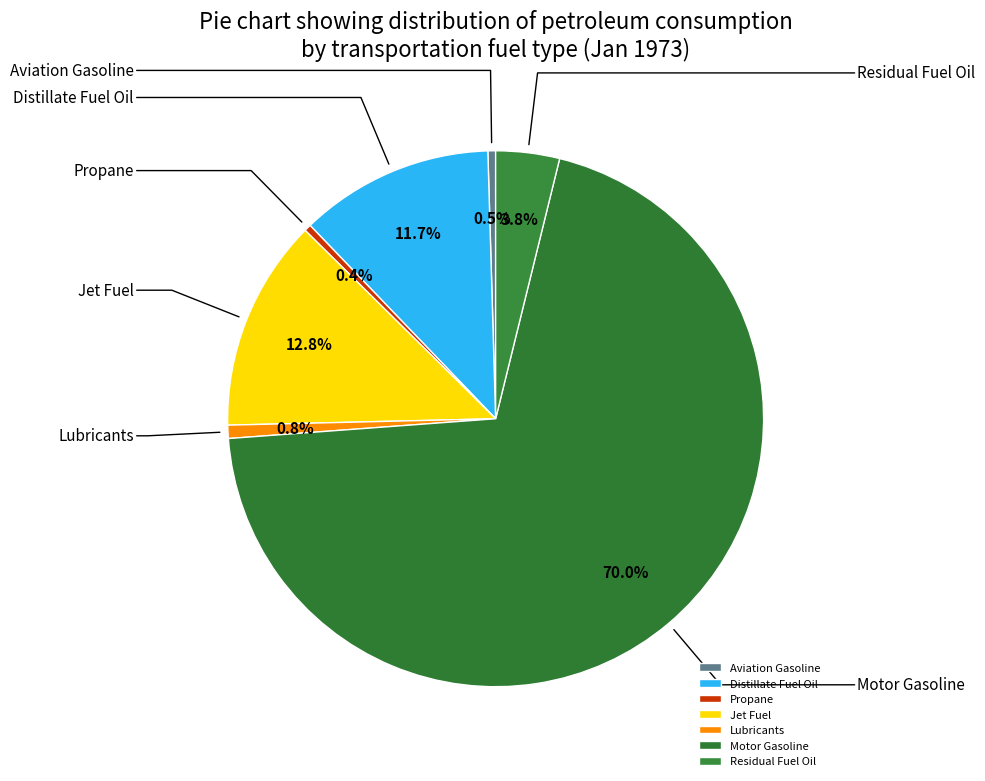

Approximately how many times larger is the value at Lubricants compared to Jet Fuel?

0.1